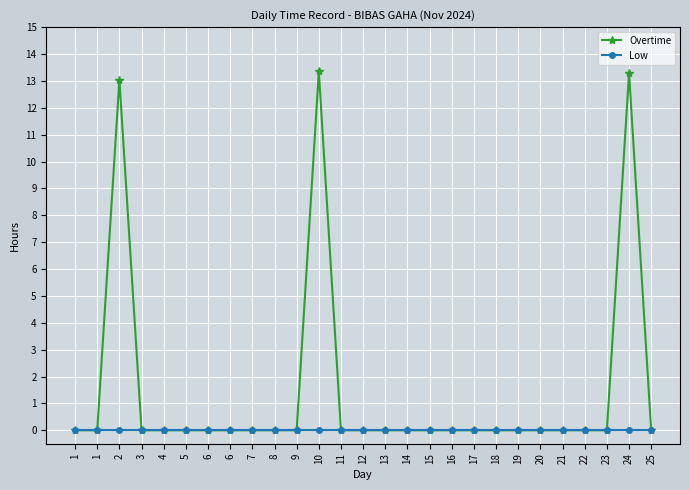

What are all the series names shown in the legend?

Overtime, Low